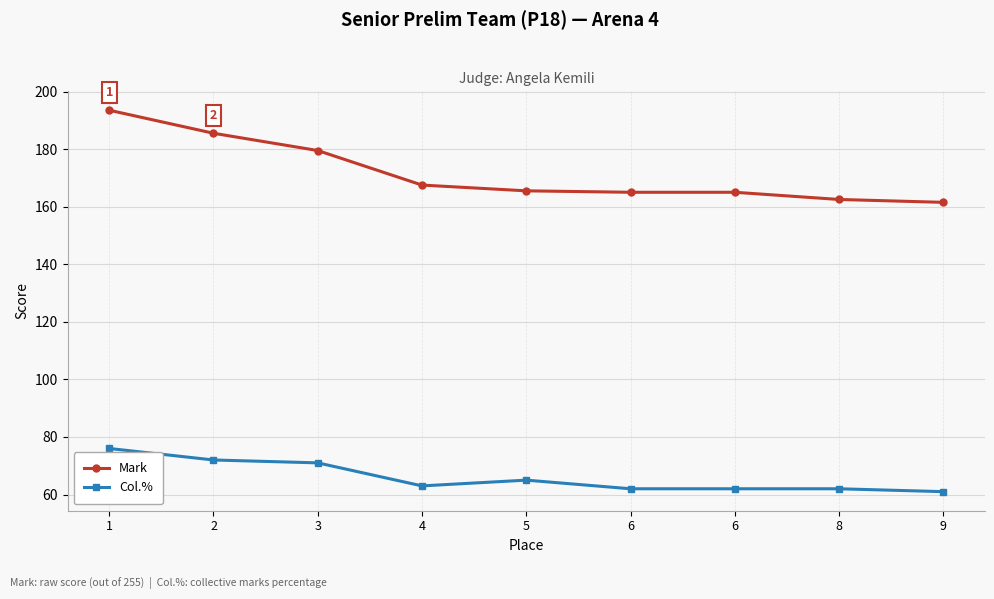

How many lines are shown in the chart?

2